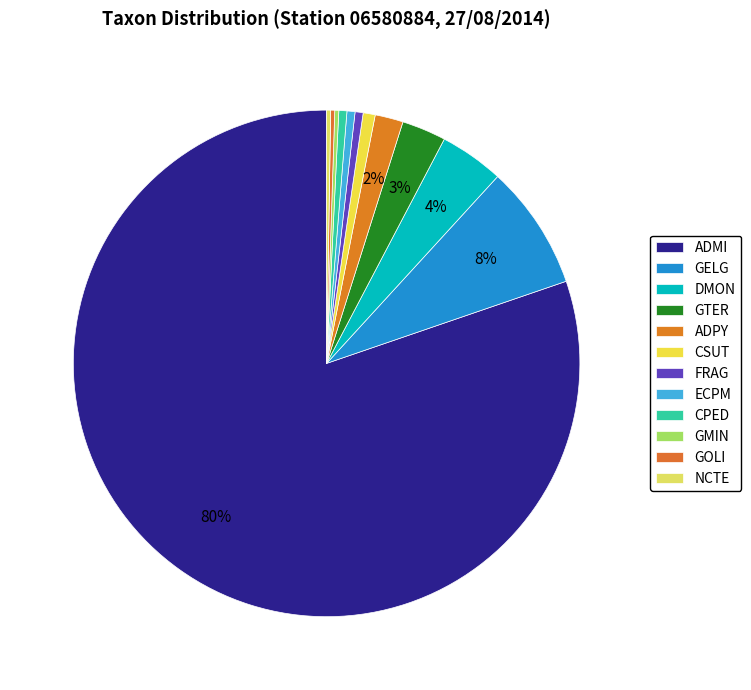

To the nearest percent, what portion does CSUT represent?

1%